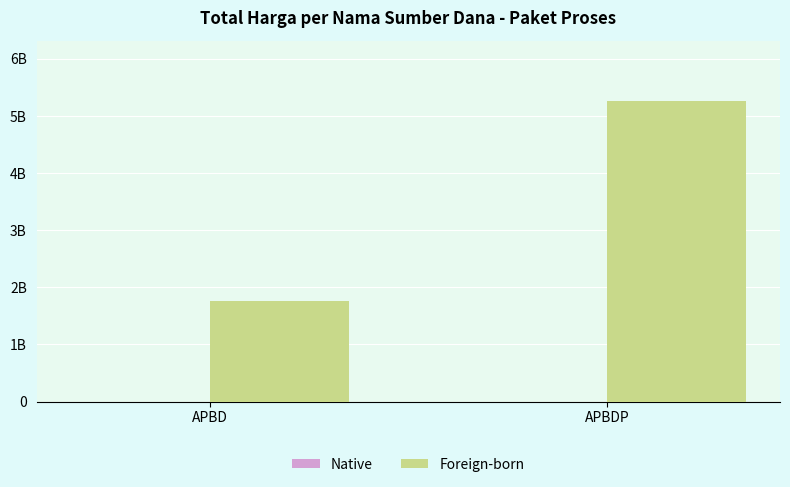

Reading right to left, transcribe all the data shown in this chart.

Native: APBDP=17509	APBD=25844
Foreign-born: APBDP=5266388740	APBD=1769206245